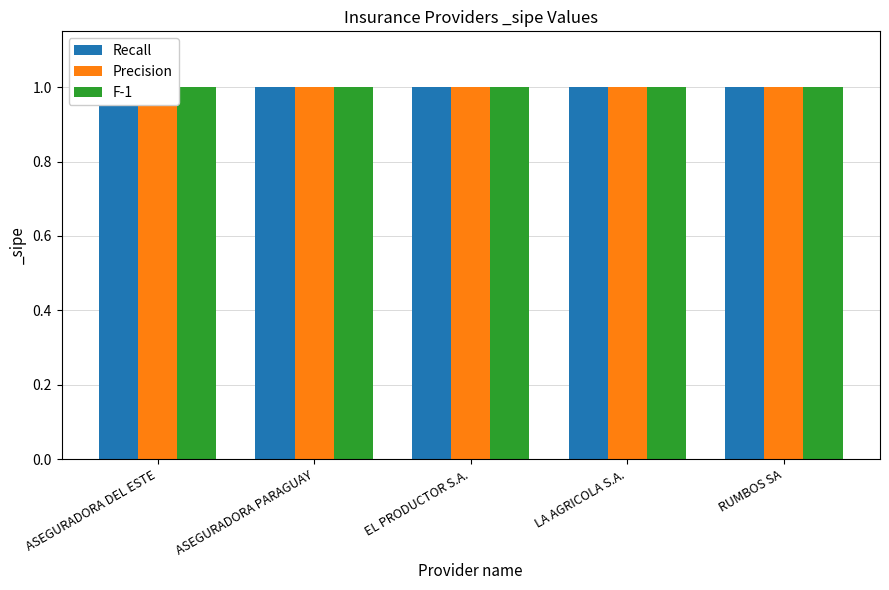

At EL PRODUCTOR S.A., list the series in order from largest to smallest.

Precision, F-1, Recall